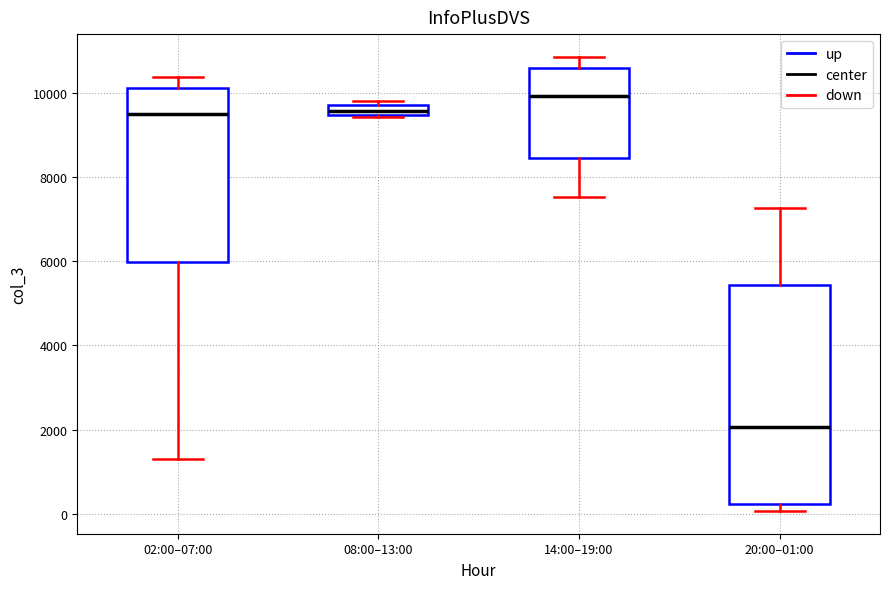

Which box is the tallest, from its lower edge to its upper edge?

20:00–01:00